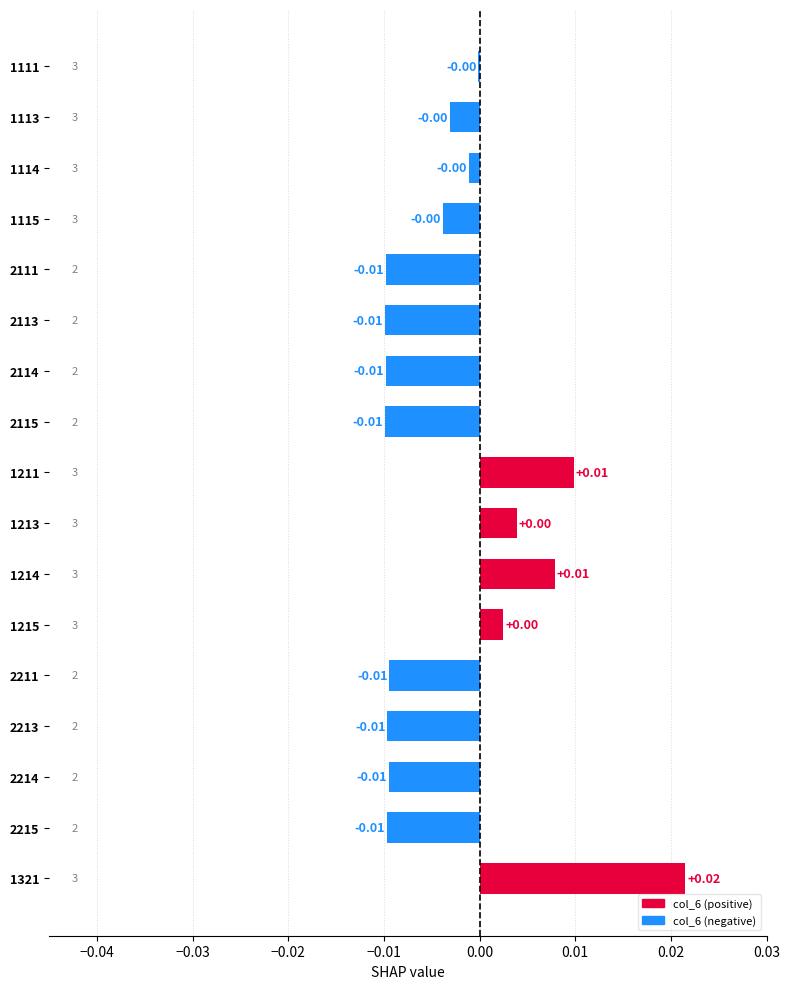

How many data points does each series have?

17